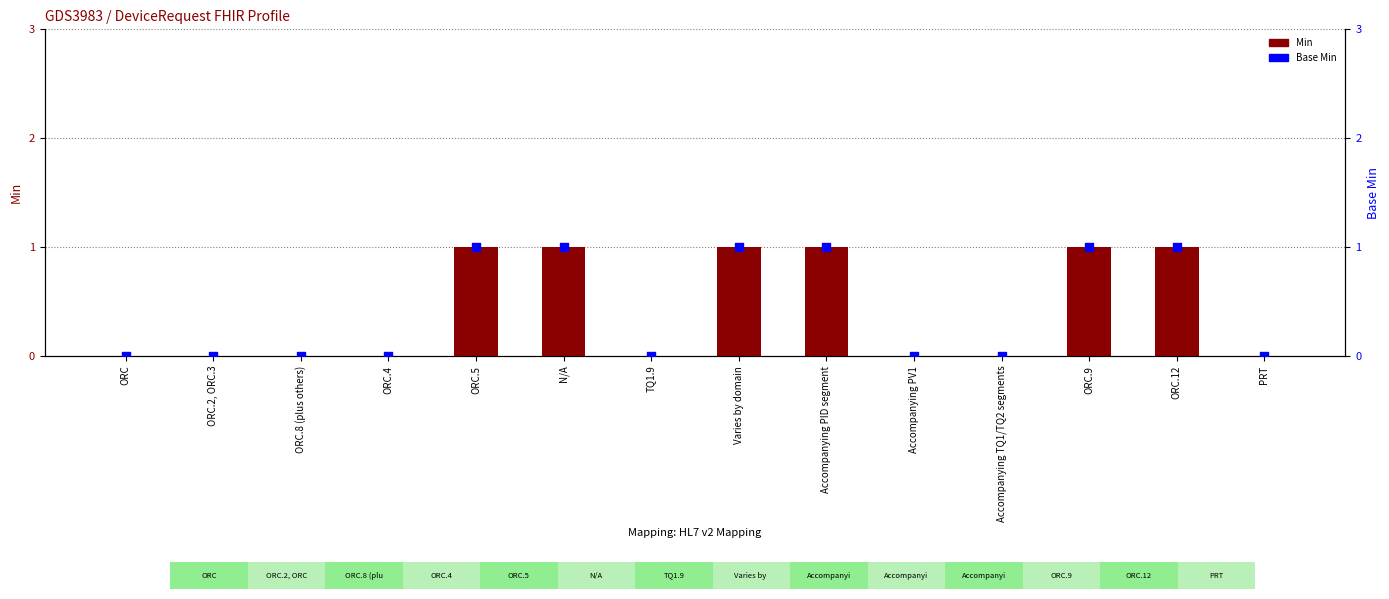

What are all the series names shown in the legend?

Min, Base Min